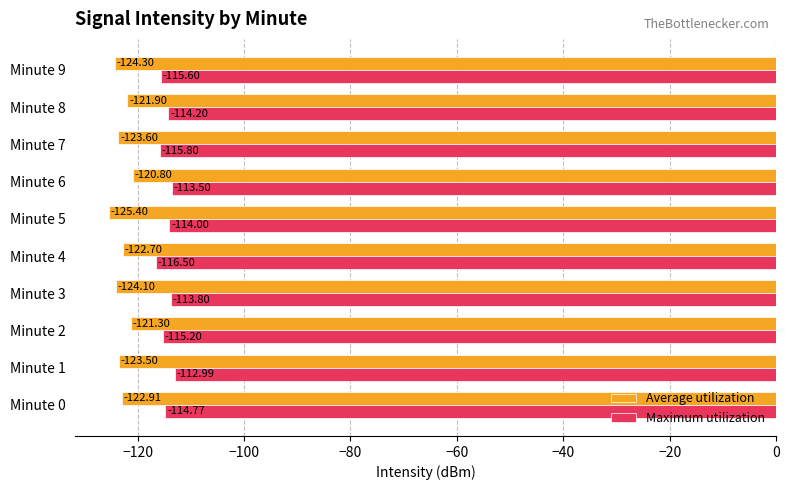

Between Minute 1 and Minute 8, which series saw the biggest shift?

Average utilization